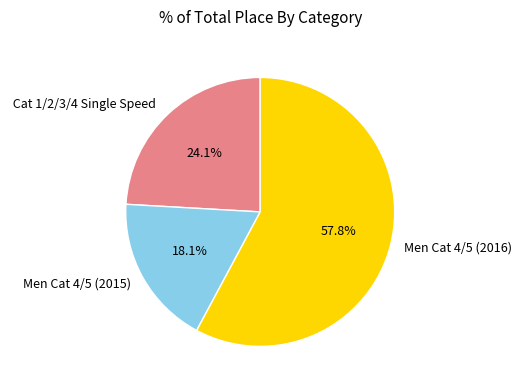

How many slices are in this pie chart?

3